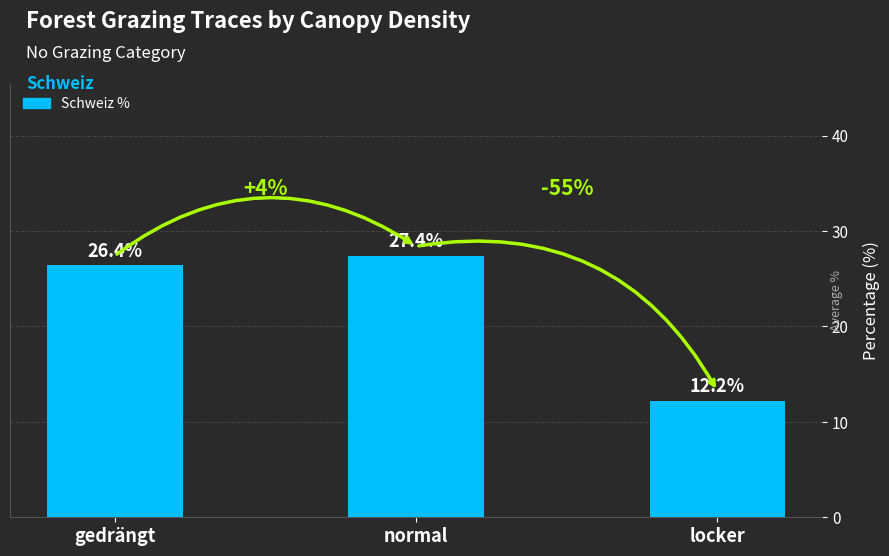

List the labels in order of value, smallest first.

locker, gedrängt, normal